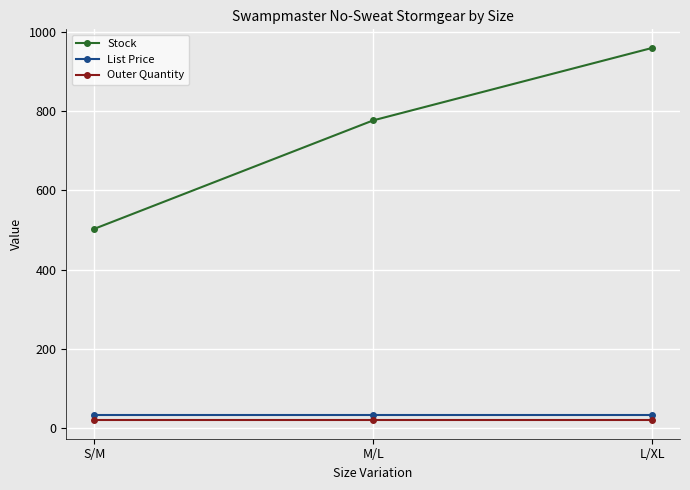

How many series are shown in this chart?

3